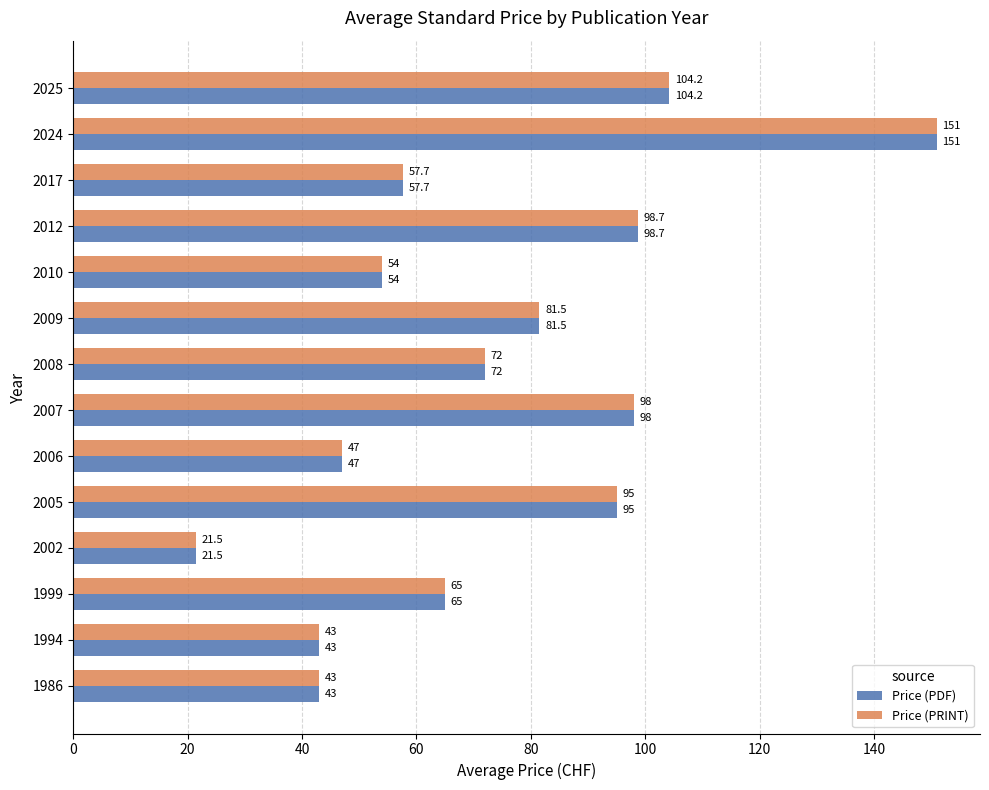

Where is Price (PDF) nearest to the value 86?

2009